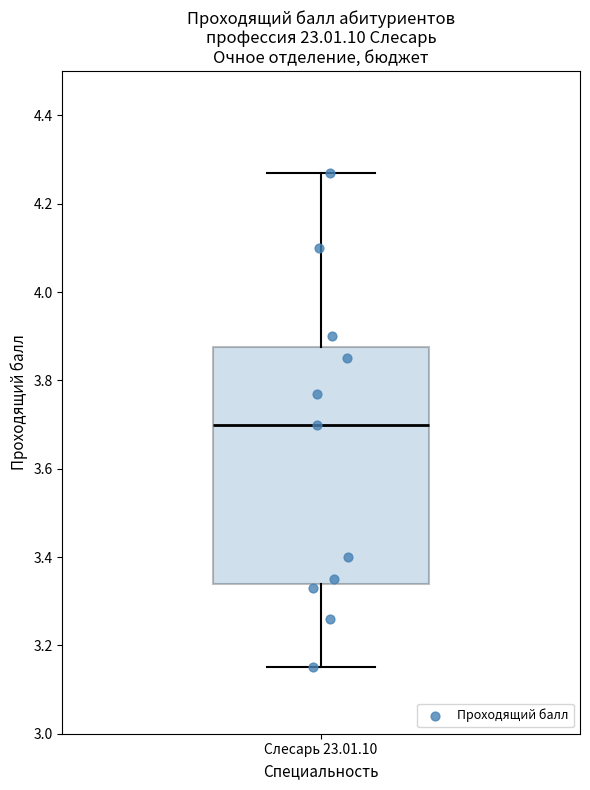

Transcribe this box plot: give where the median line is, the range the box spans, and where the two whiskers end, as read against the y-axis. The values are not printed on the chart, so give them approximately, as read against the axis.

median 3.70, box 3.34 to 3.88, whiskers 3.16 to 4.28